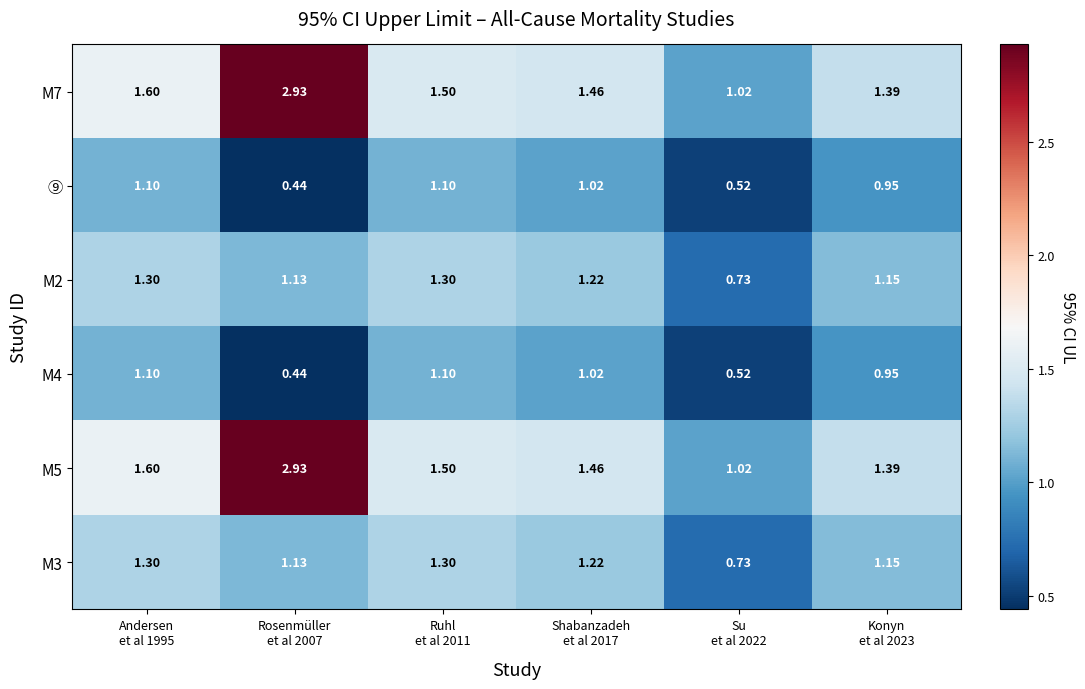

Reading left to right, extract all data points from this chart.

M7: Andersen
et al 1995=1.6	Rosenmüller
et al 2007=2.9	Ruhl
et al 2011=1.5	Shabanzadeh
et al 2017=1.5	Su
et al 2022=1.0	Konyn
et al 2023=1.4
⑨: Andersen
et al 1995=1.1	Rosenmüller
et al 2007=0.4	Ruhl
et al 2011=1.1	Shabanzadeh
et al 2017=1.0	Su
et al 2022=0.5	Konyn
et al 2023=0.9
M2: Andersen
et al 1995=1.3	Rosenmüller
et al 2007=1.1	Ruhl
et al 2011=1.3	Shabanzadeh
et al 2017=1.2	Su
et al 2022=0.7	Konyn
et al 2023=1.1
M4: Andersen
et al 1995=1.1	Rosenmüller
et al 2007=0.4	Ruhl
et al 2011=1.1	Shabanzadeh
et al 2017=1.0	Su
et al 2022=0.5	Konyn
et al 2023=0.9
M5: Andersen
et al 1995=1.6	Rosenmüller
et al 2007=2.9	Ruhl
et al 2011=1.5	Shabanzadeh
et al 2017=1.5	Su
et al 2022=1.0	Konyn
et al 2023=1.4
M3: Andersen
et al 1995=1.3	Rosenmüller
et al 2007=1.1	Ruhl
et al 2011=1.3	Shabanzadeh
et al 2017=1.2	Su
et al 2022=0.7	Konyn
et al 2023=1.1